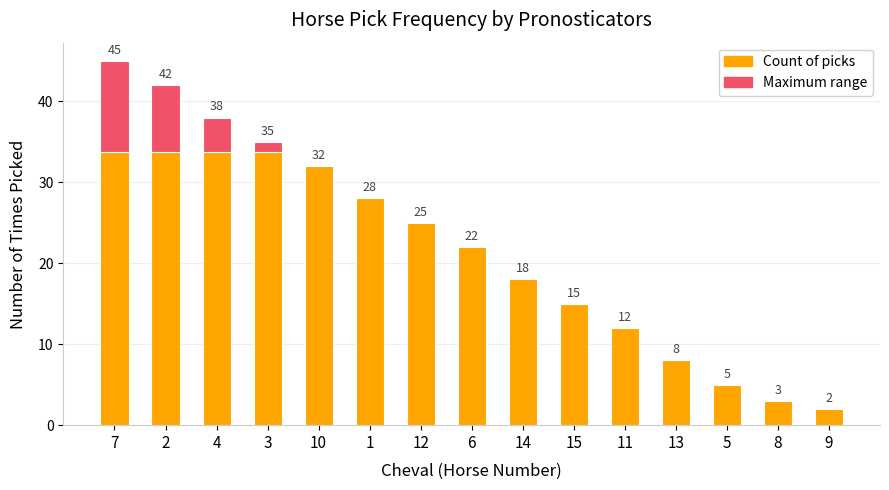

What is the smallest value displayed?

2